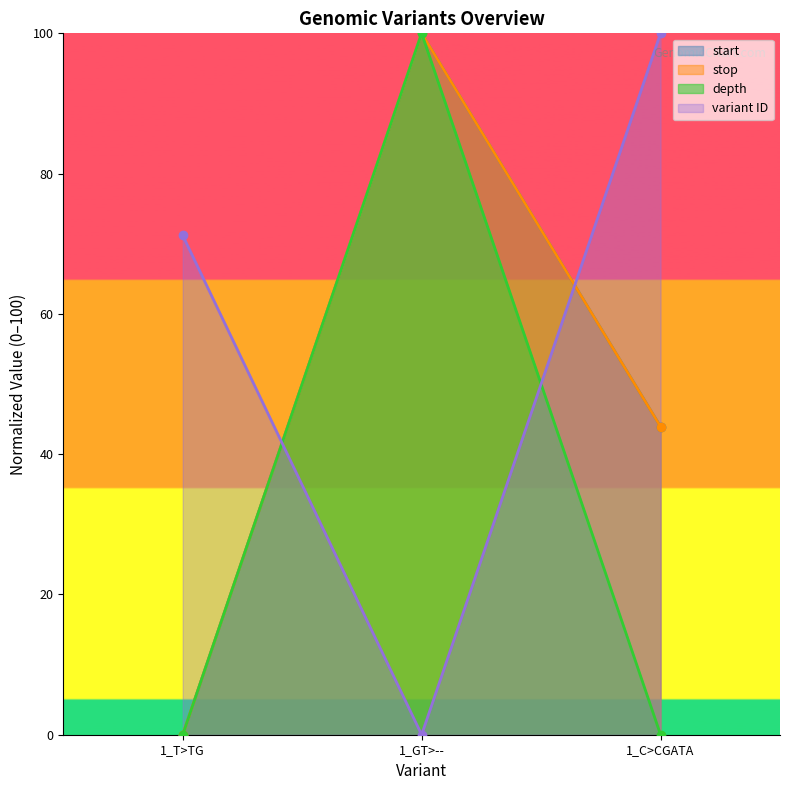

At which category does the chart reach its peak across all series?

1_GT>--